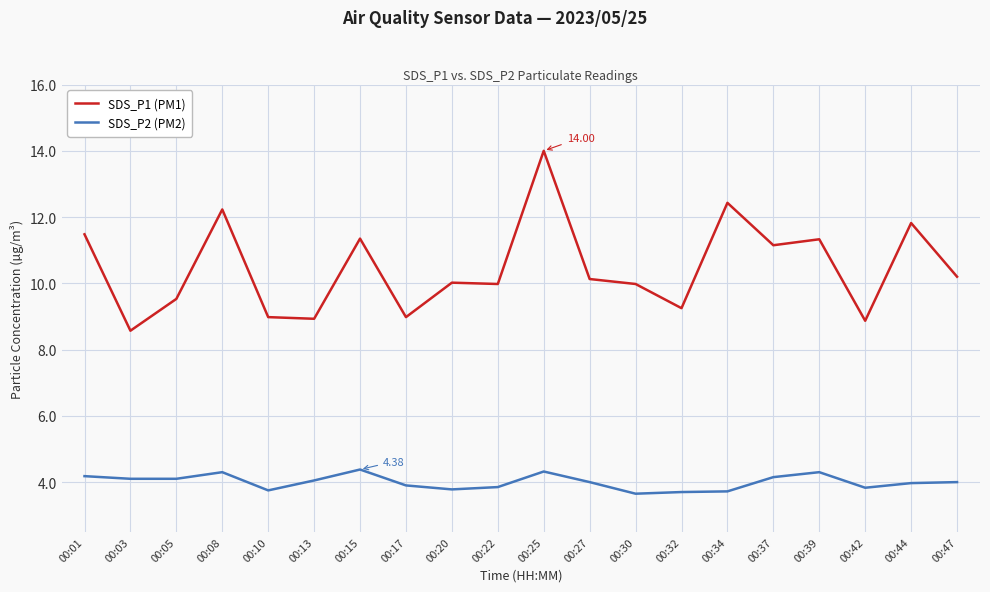

What are all the series names shown in the legend?

SDS_P1 (PM1), SDS_P2 (PM2)